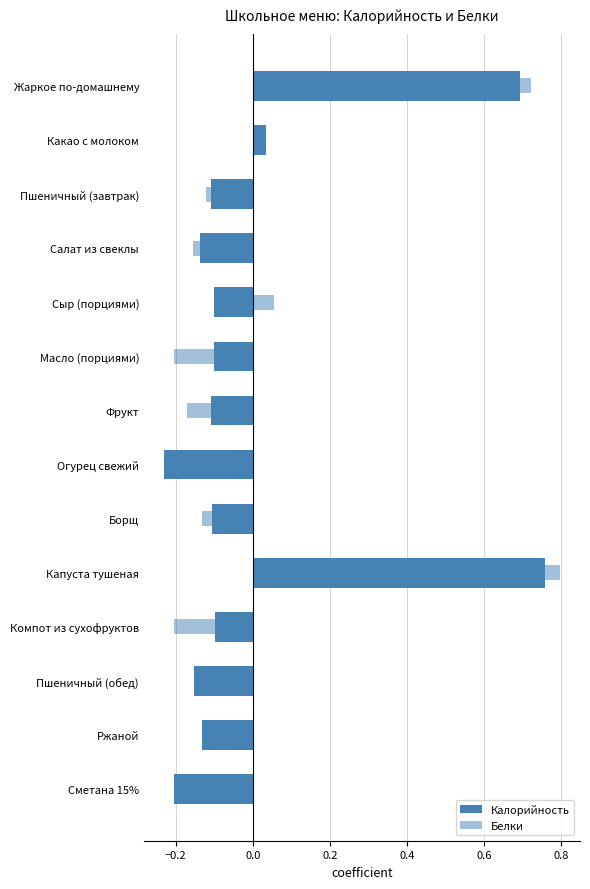

The value of Калорийность at Компот из сухофруктов is -0.1. True or false?

True